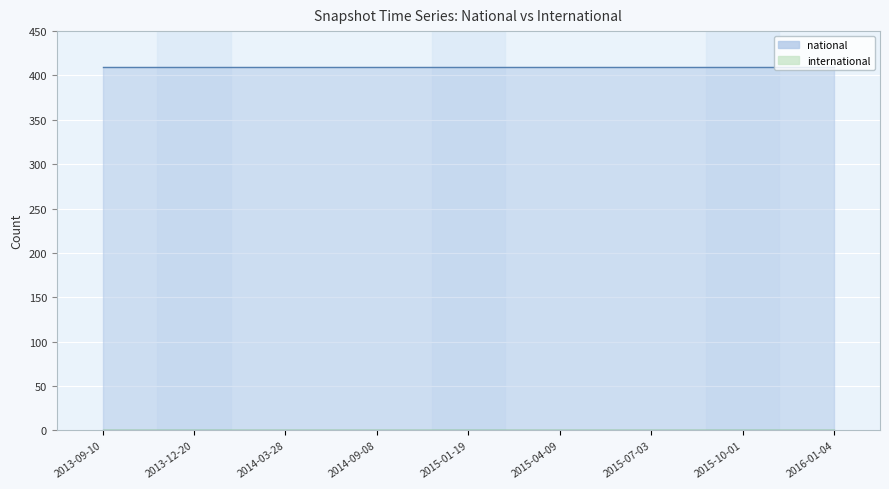

Rank the series at 2015-04-09 from lowest to highest value.

international, national